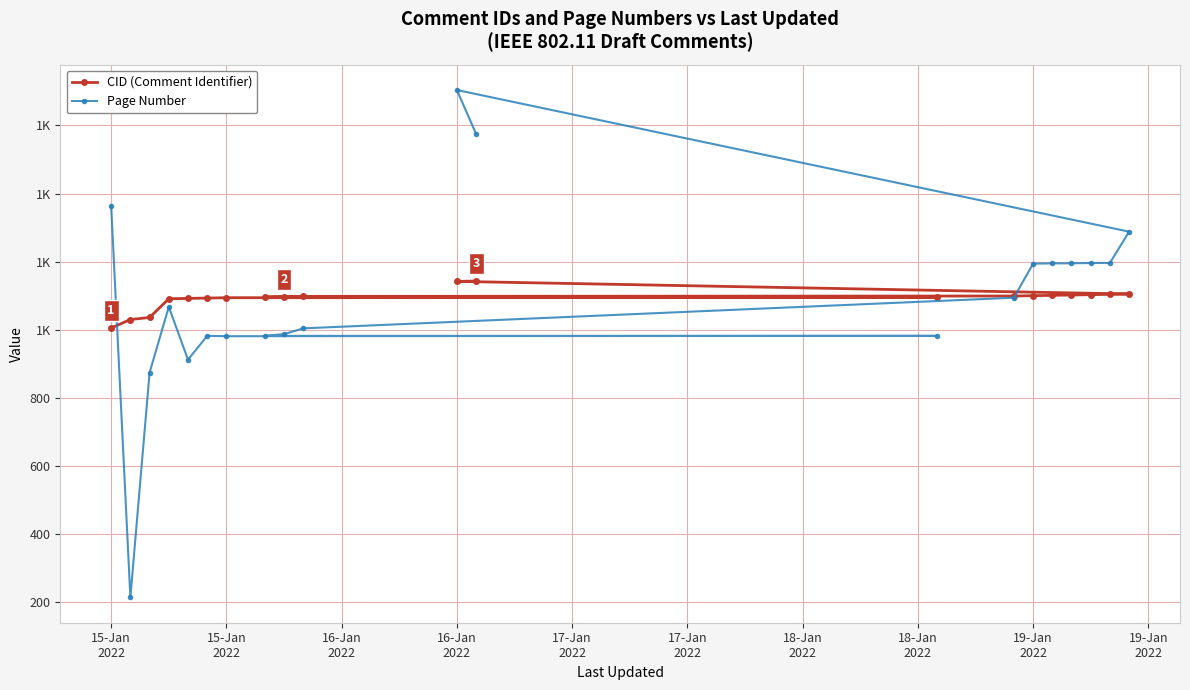

What are all the series names shown in the legend?

CID (Comment Identifier), Page Number